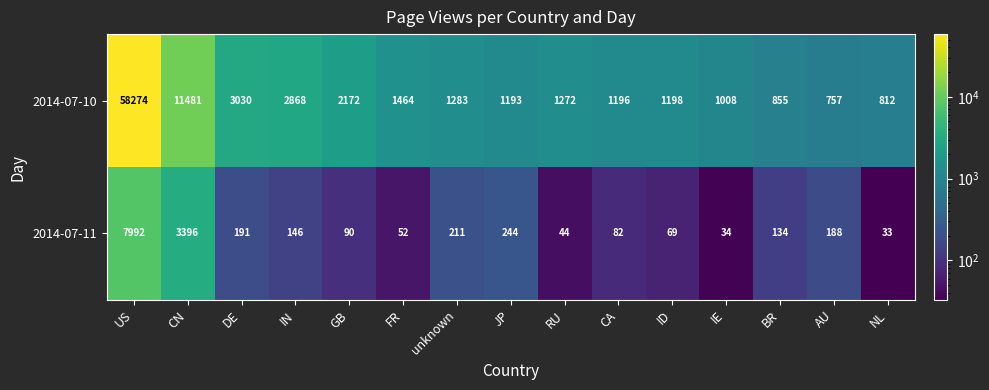

Reading right to left, what are all the values shown in this chart?

2014-07-10: 812	757	855	1008	1198	1196	1272	1193	1283	1464	2172	2868	3030	11481	58274
2014-07-11: 33	188	134	34	69	82	44	244	211	52	90	146	191	3396	7992